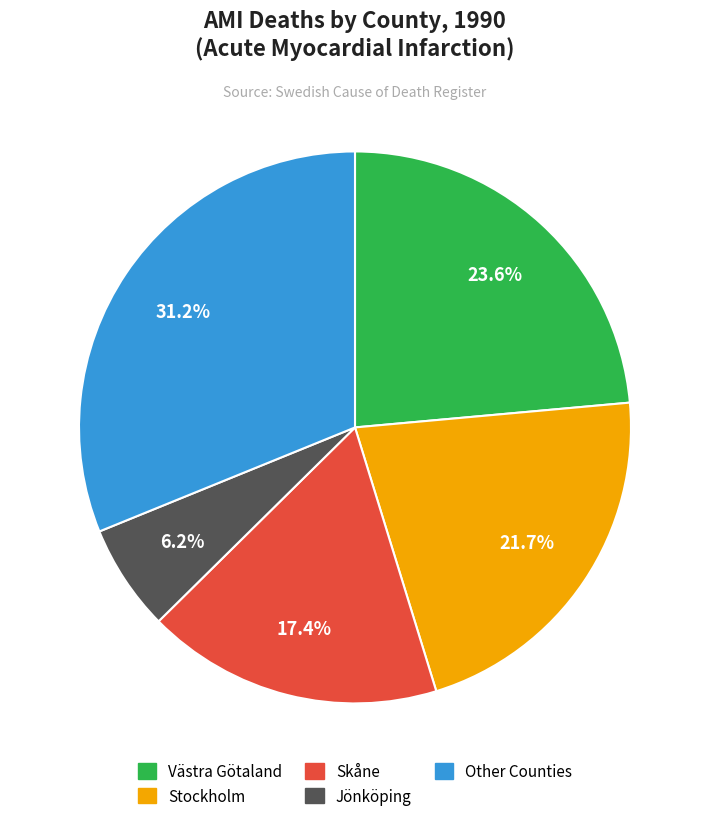

Is there a majority slice in this chart?

No